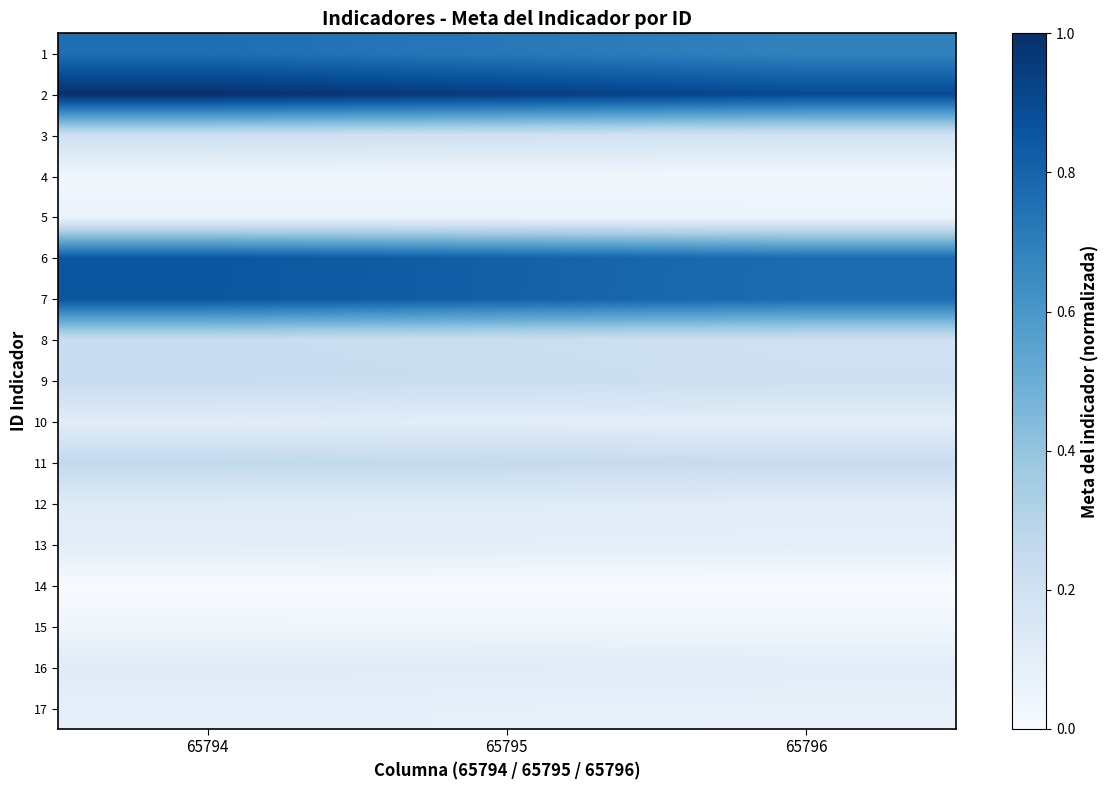

How many distinct data groups are displayed?

17